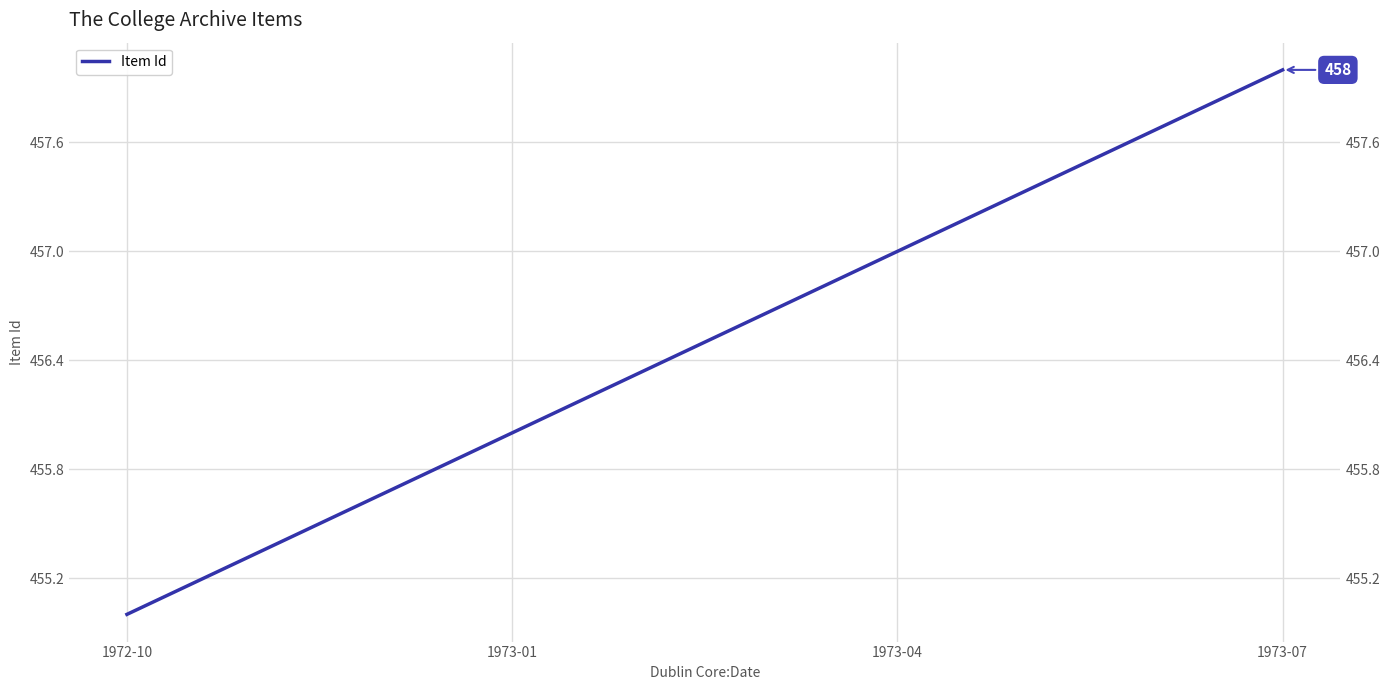

What is the sum of the values at 1973-01 and 1973-04?

913